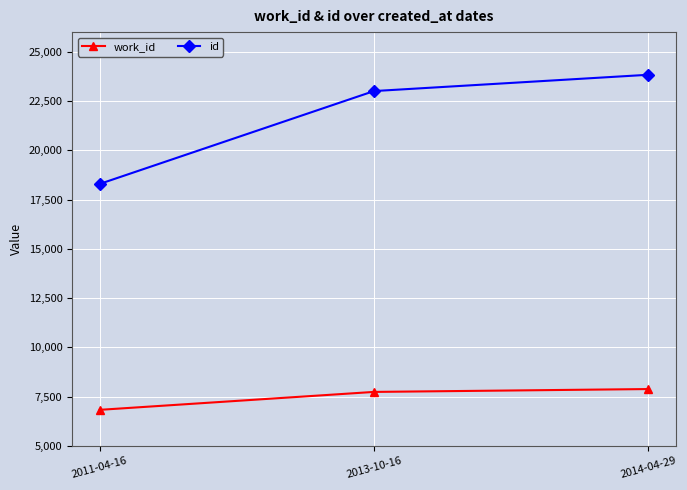

Does the chart display data point markers on the line(s)?

Yes